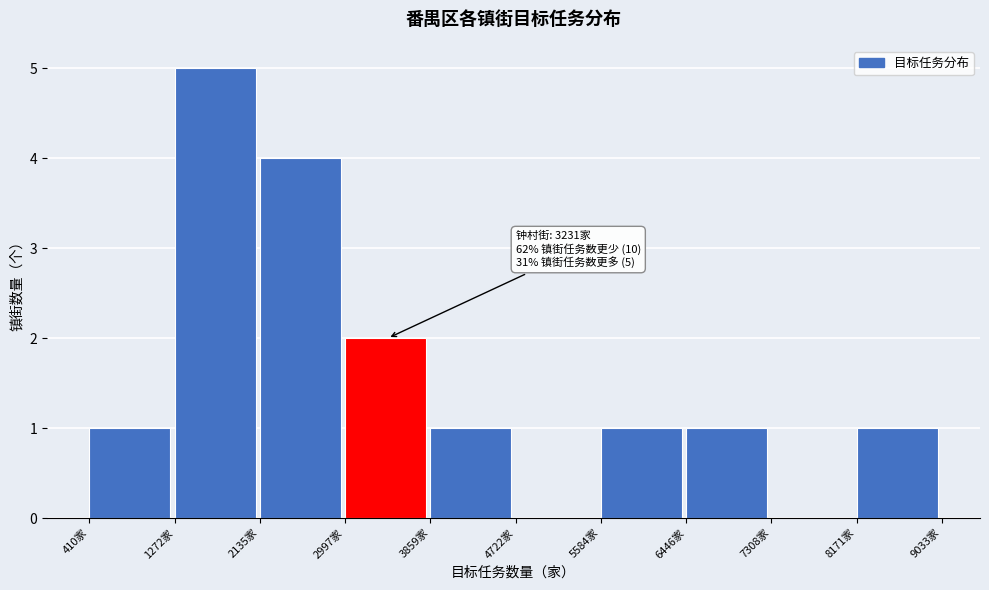

Which range on the x-axis has the tallest bar?

1300 to 2100